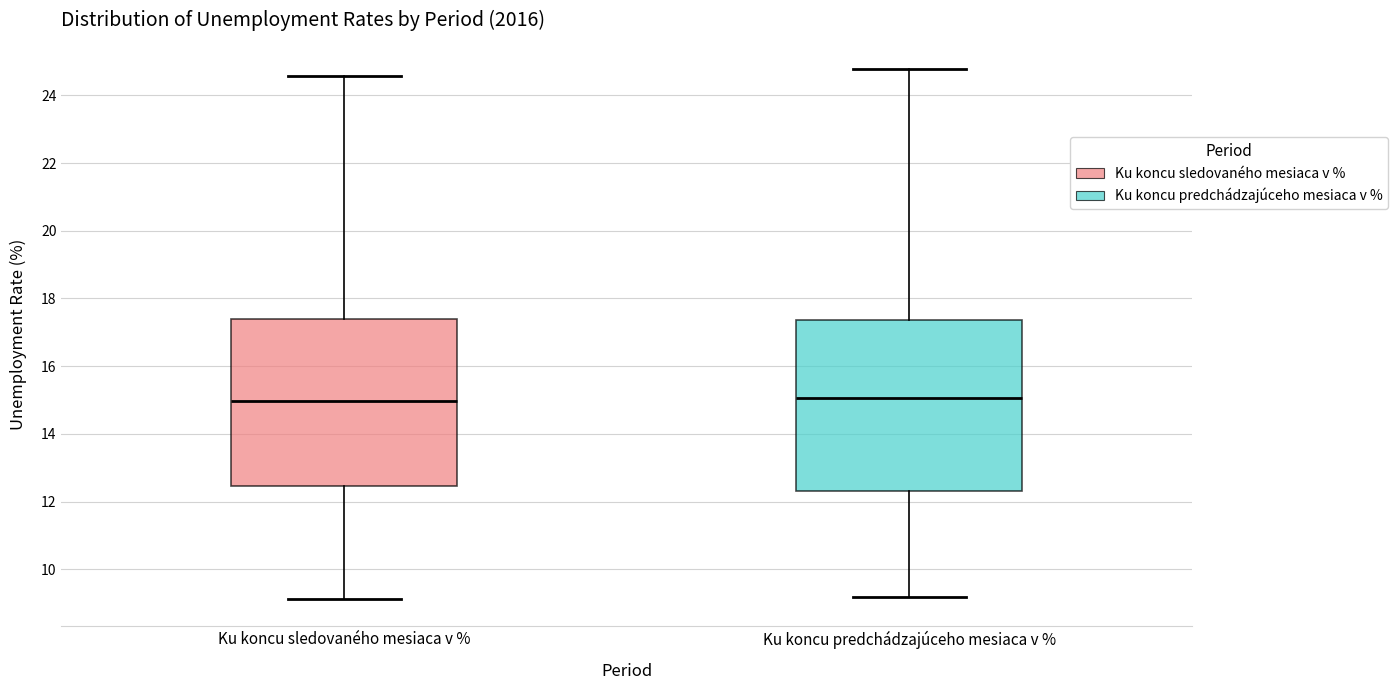

Reading left to right, transcribe this box plot: for each box, give where its median line is, the range the box spans, and where its two whiskers end, as read against the y-axis. The values are not printed on the chart, so give them approximately, as read against the axis.

Ku koncu sledovaného mesiaca v %: median 15.0, box 12.4 to 17.4, whiskers 9.2 to 24.6
Ku koncu predchádzajúceho mesiaca v %: median 15.0, box 12.4 to 17.4, whiskers 9.2 to 24.8